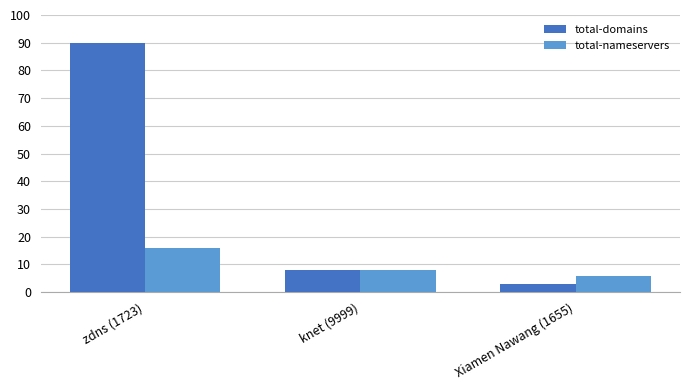

Reading right to left, extract all data points from this chart.

total-domains: 3	8	90
total-nameservers: 6	8	16